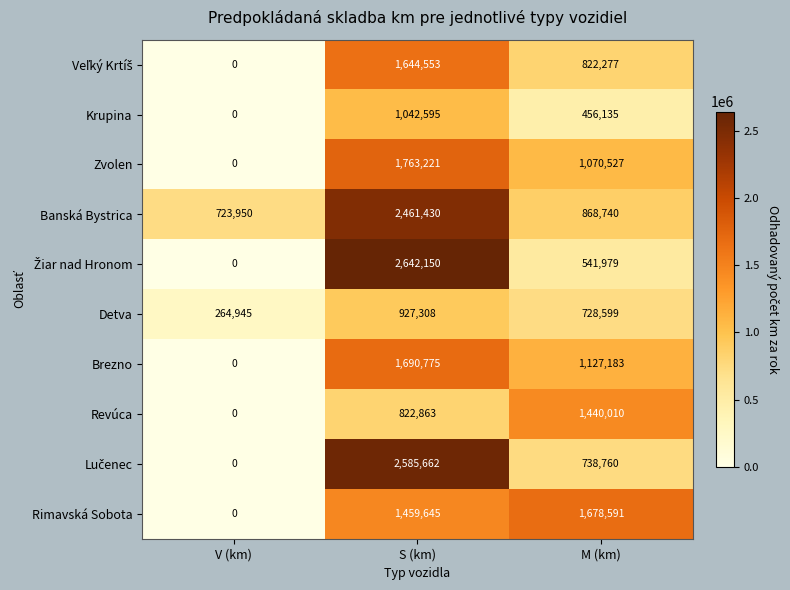

How many distinct data groups are displayed?

10